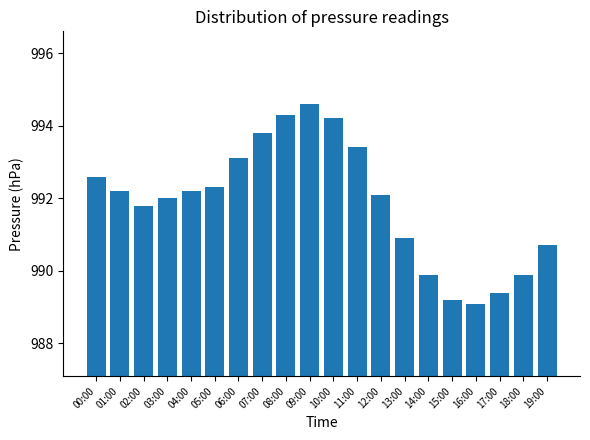

Which has a higher value, 19:00 or 10:00?

10:00